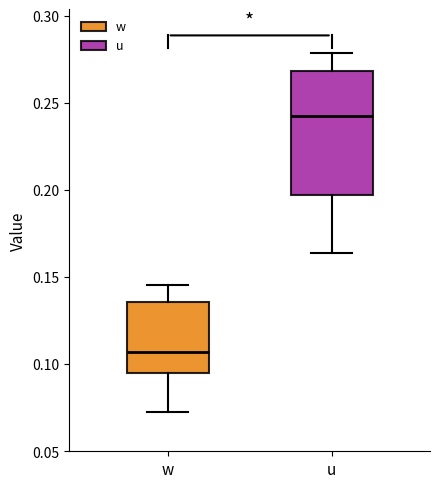

Reading left to right, transcribe this box plot: for each box, give where its median line is, the range the box spans, and where its two whiskers end, as read against the y-axis. The values are not printed on the chart, so give them approximately, as read against the axis.

w: median 0.105, box 0.095 to 0.135, whiskers 0.075 to 0.145
u: median 0.245, box 0.195 to 0.270, whiskers 0.165 to 0.280